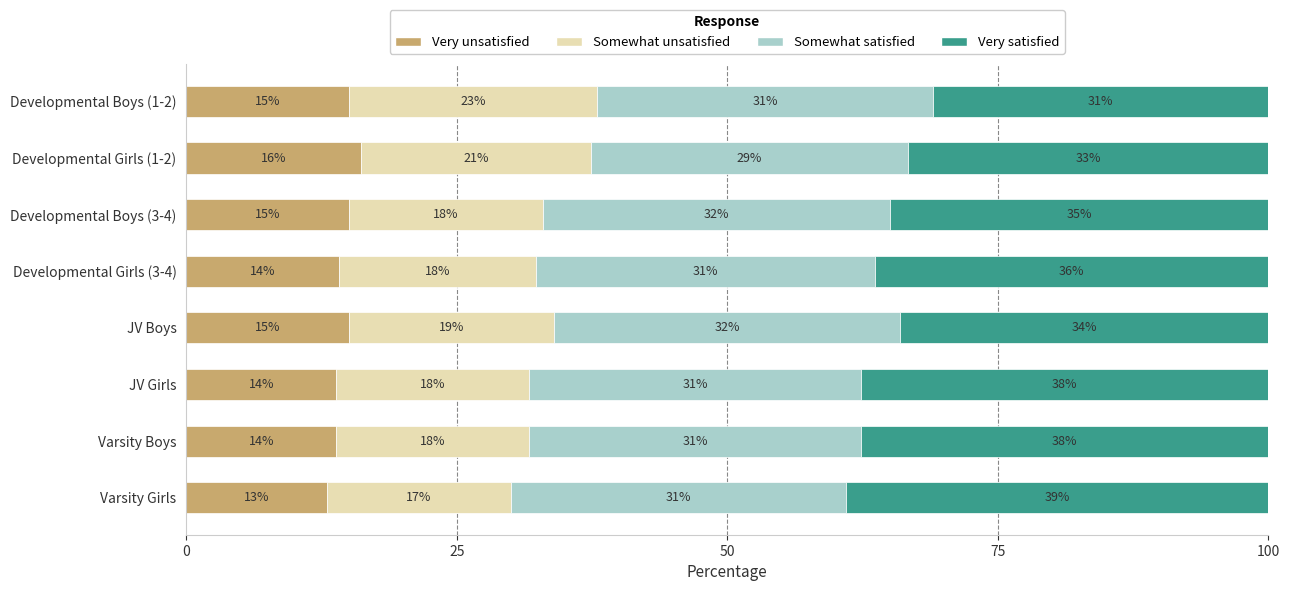

What is the total value across all series at Varsity Girls?

100.0